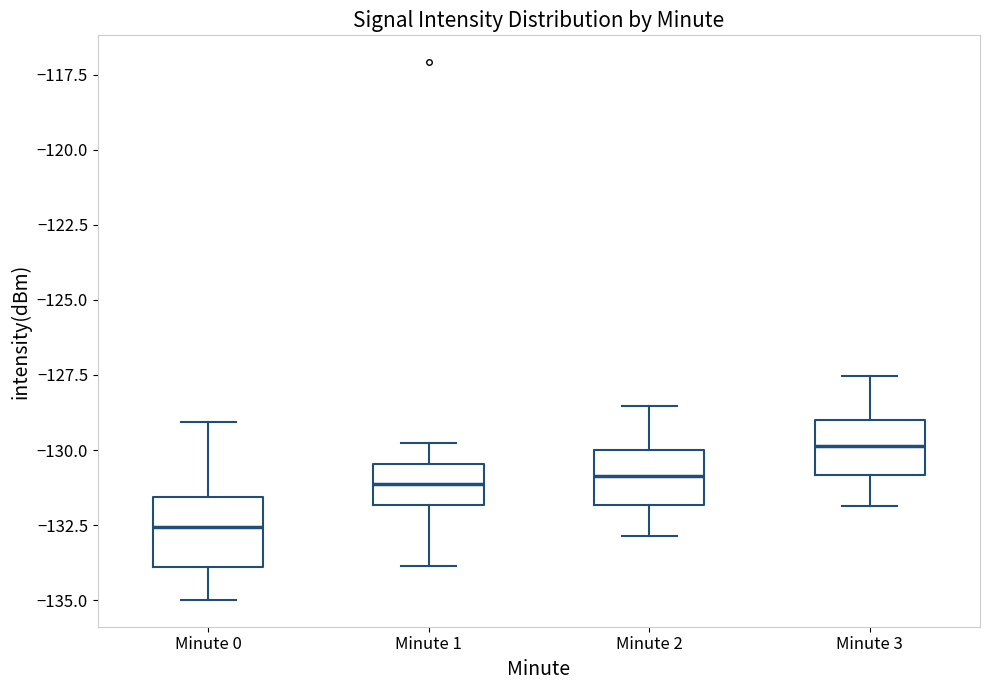

Which box's median line is the highest?

Minute 3